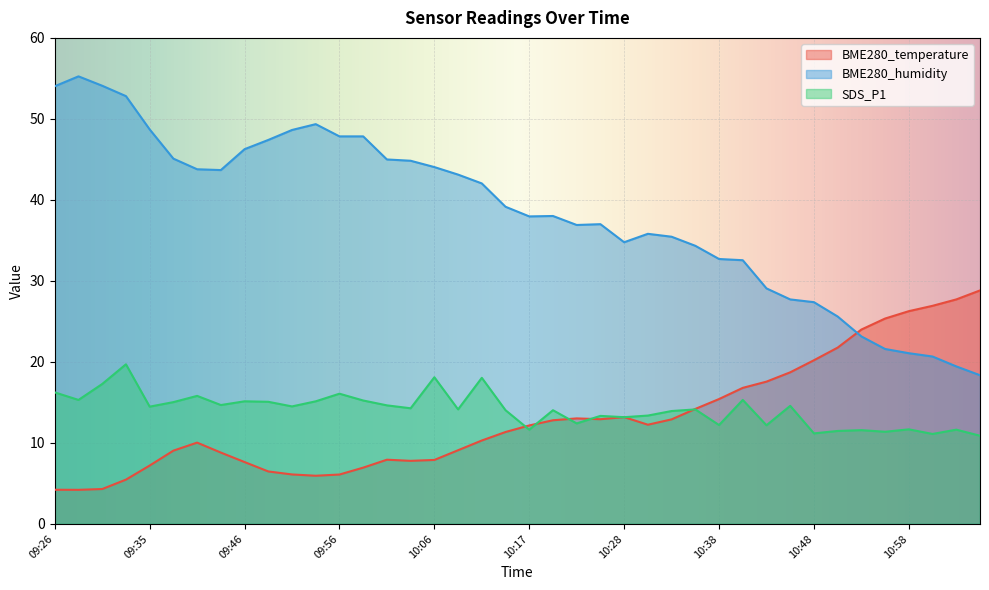

What is the difference between the second highest and second lowest values in the SDS_P1 series?

7.0